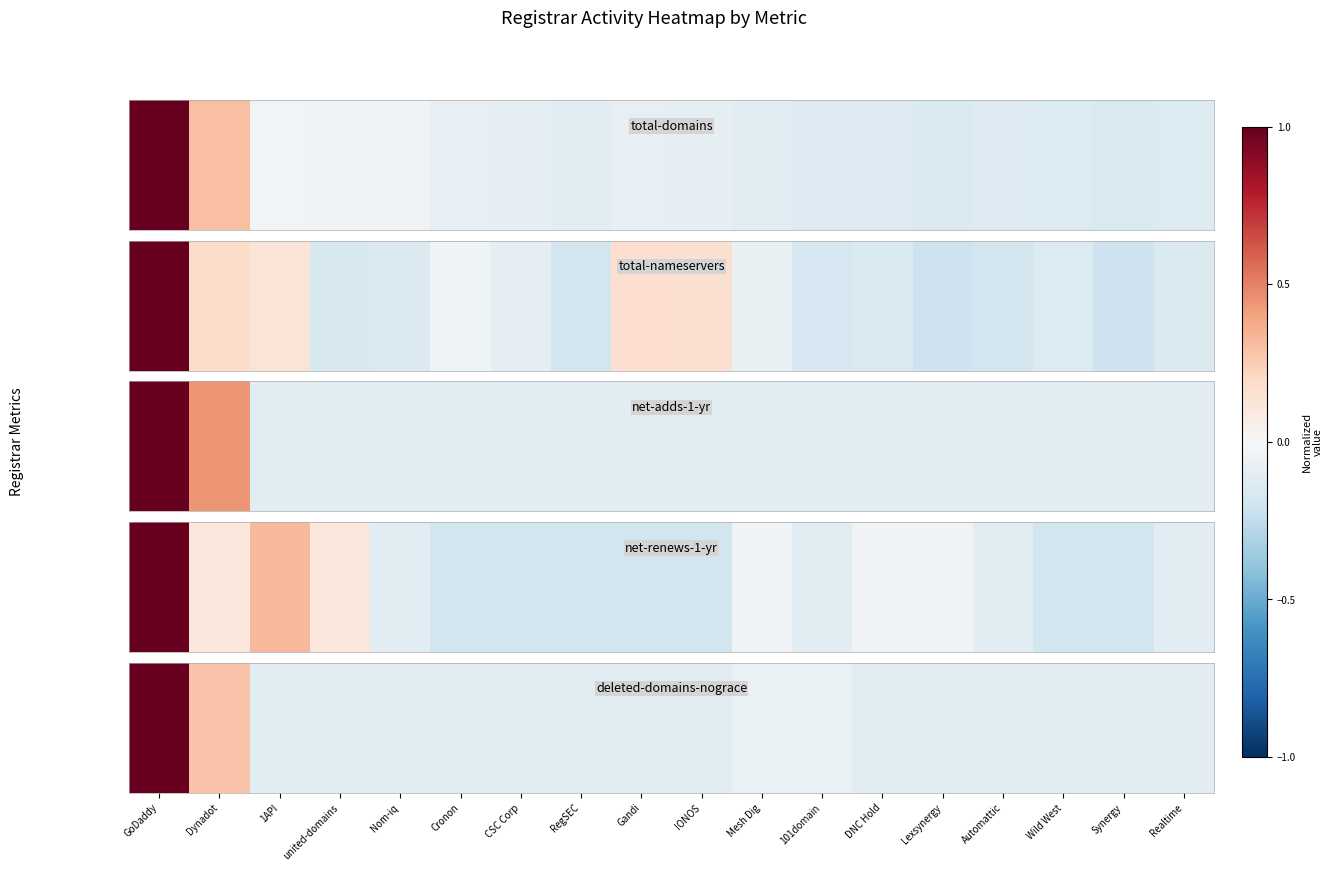

Between Synergy and Gandi, which is larger?

Synergy